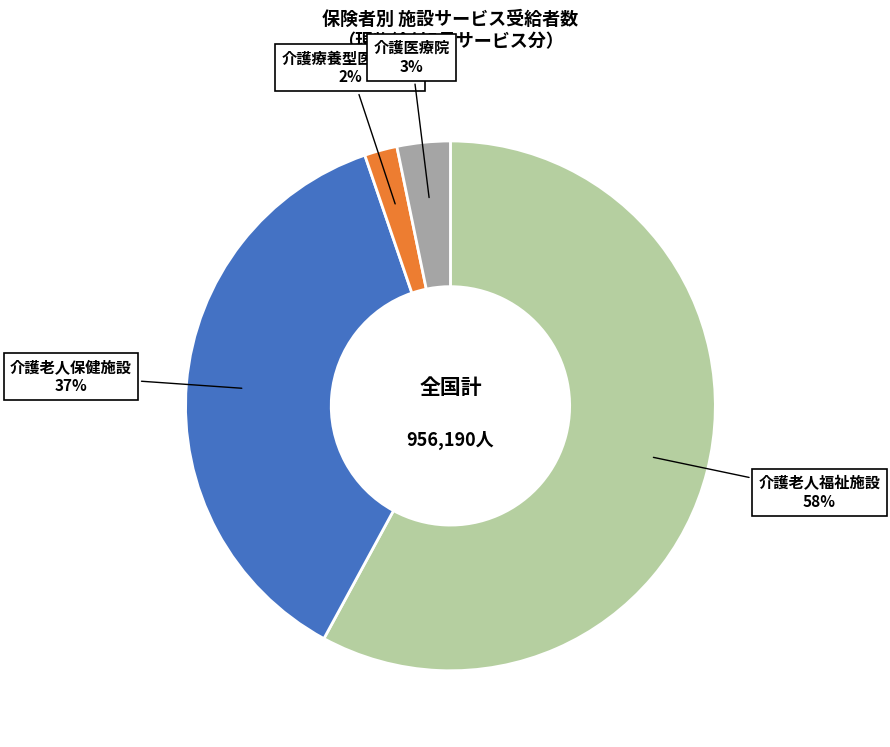

Does any single category account for the majority?

Yes